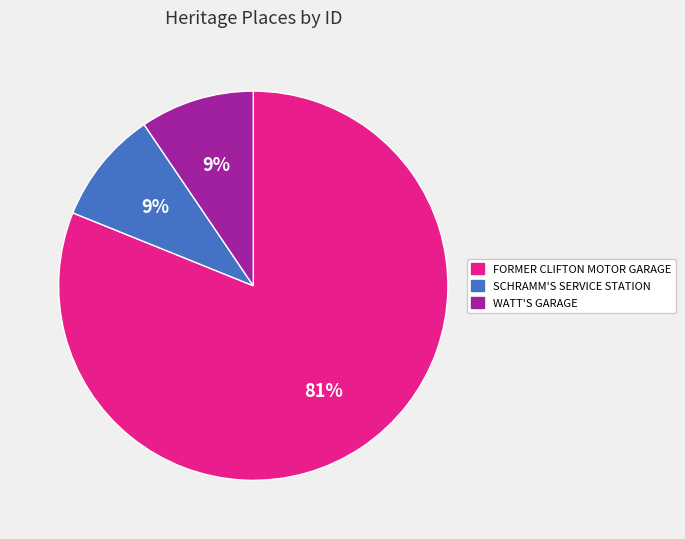

The FORMER CLIFTON MOTOR GARAGE slice represents 93% of the pie. True or false?

False